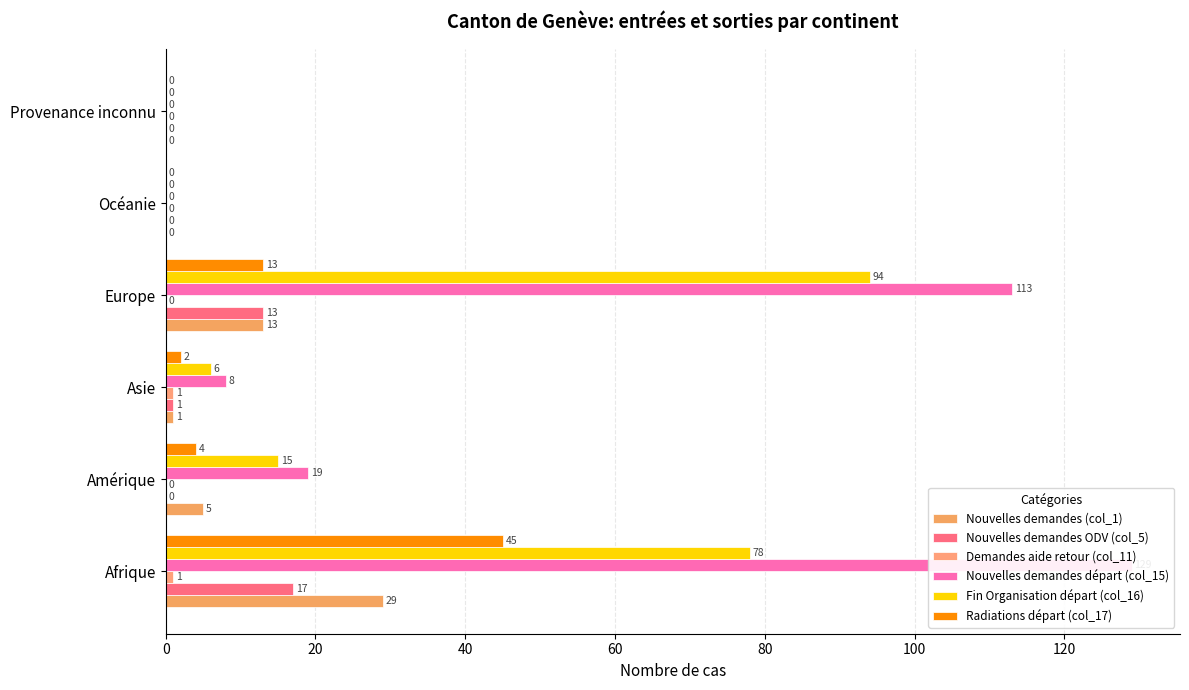

Between Afrique and Europe, which series saw the biggest shift?

Radiations départ (col_17)